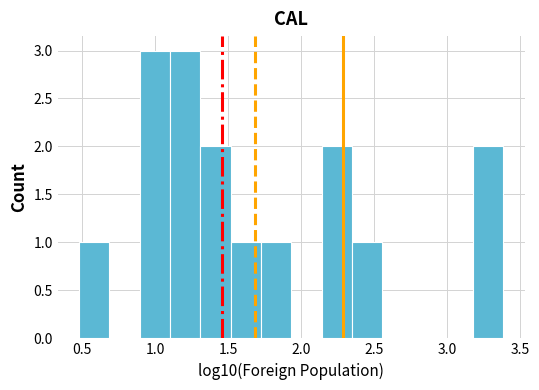

How tall is the bar that spans 3.20 to 3.40 on the x-axis? Neither the bar edges nor the heights are printed on the chart, so give them approximately, as read against the axes.

2